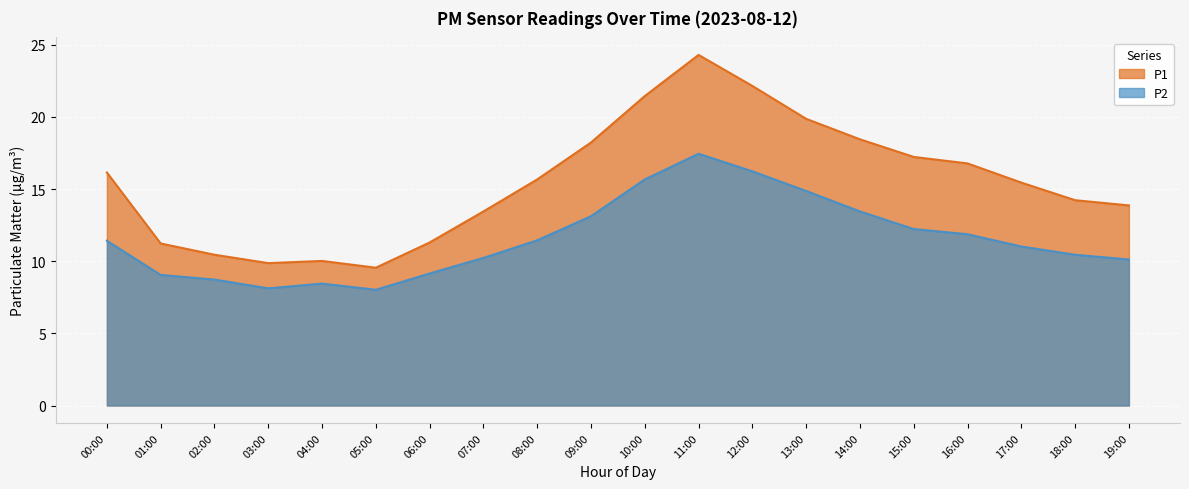

What is the highest value of the P2 series?

17.4